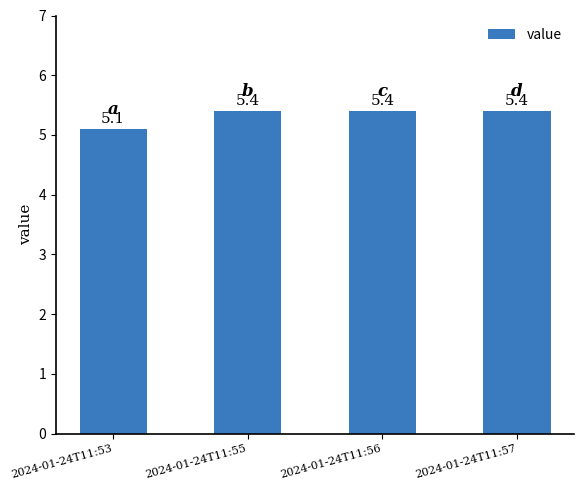

Which label corresponds to the smallest value in the chart?

2024-01-24T11:53